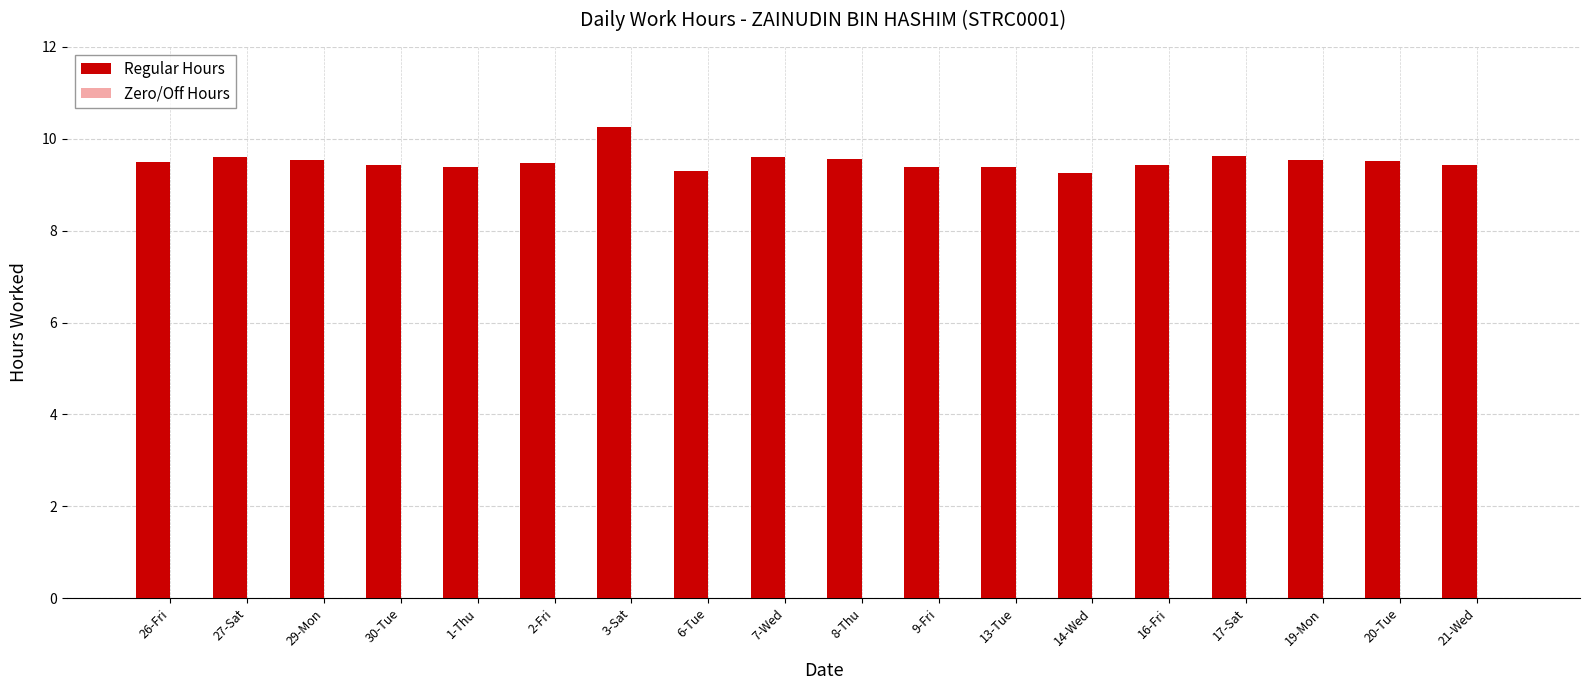

Count the values in the range 9 to 10.

17